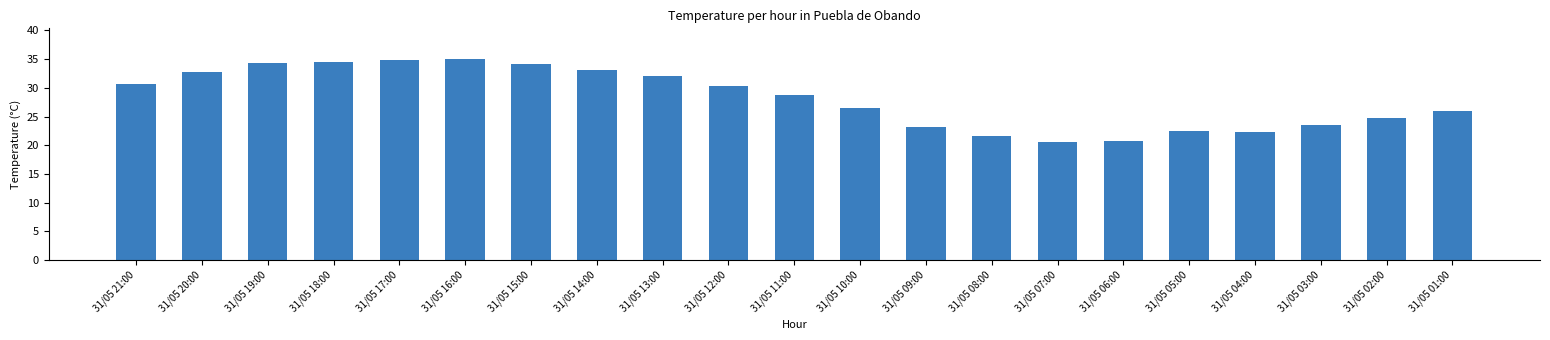

The chart shows a value of 9.9 at 31/05 08:00. True or false?

False